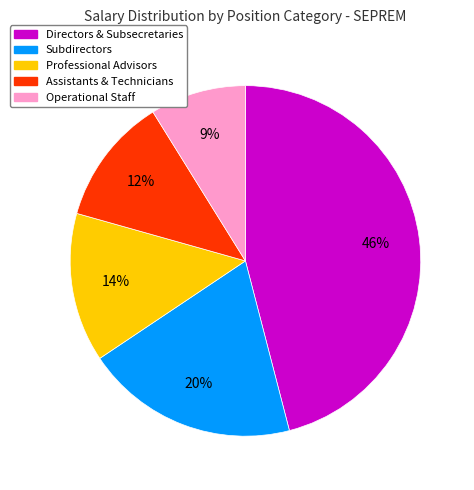

To the nearest percent, what is the difference between the largest and smallest slice percentages?

37%